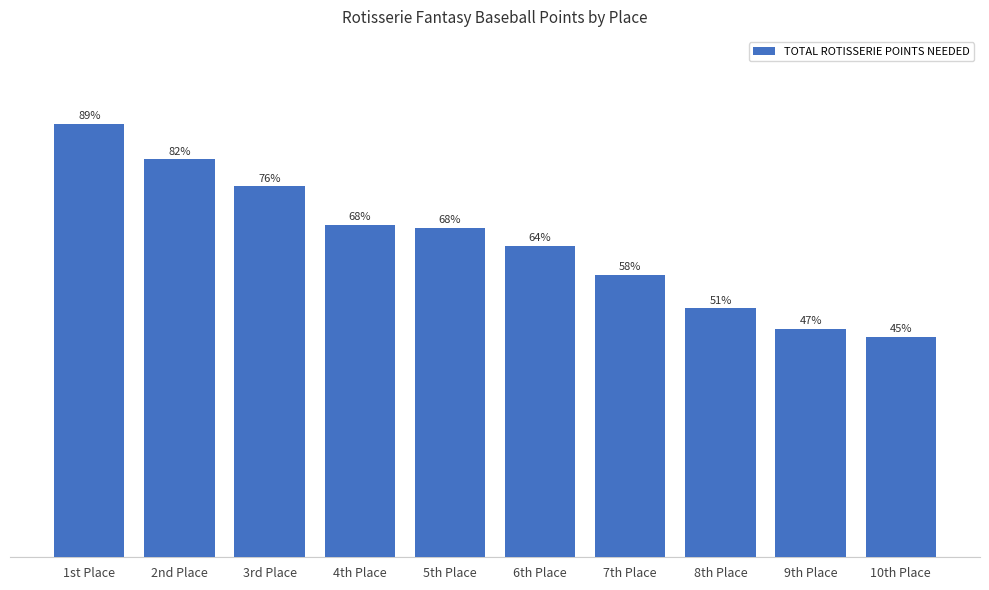

What is the label of the 7th bar from the left?

7th Place